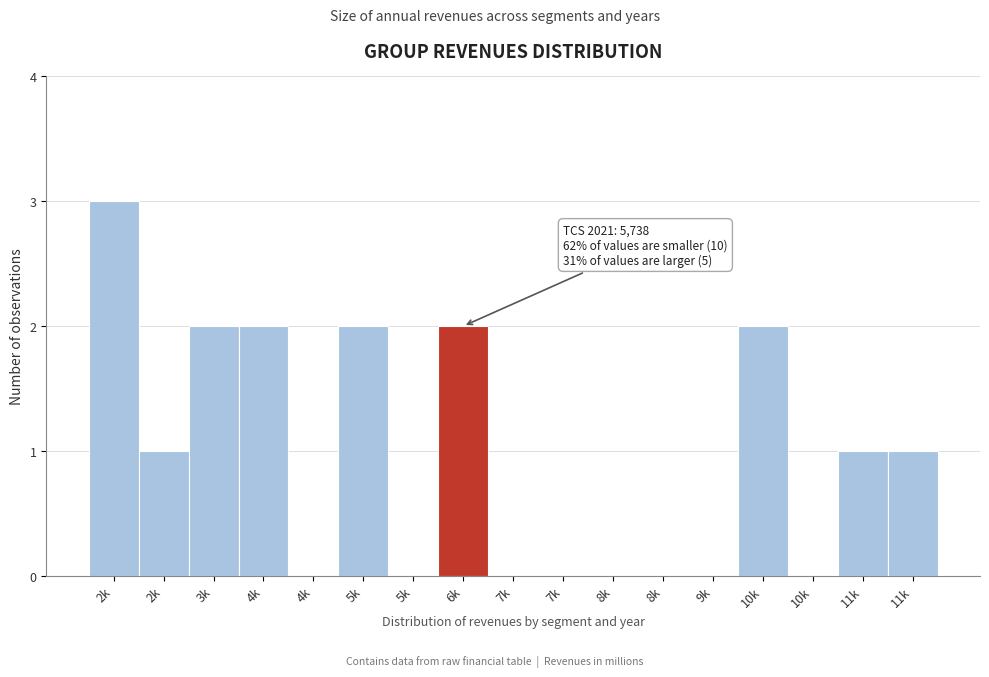

How many data points does each series have?

17